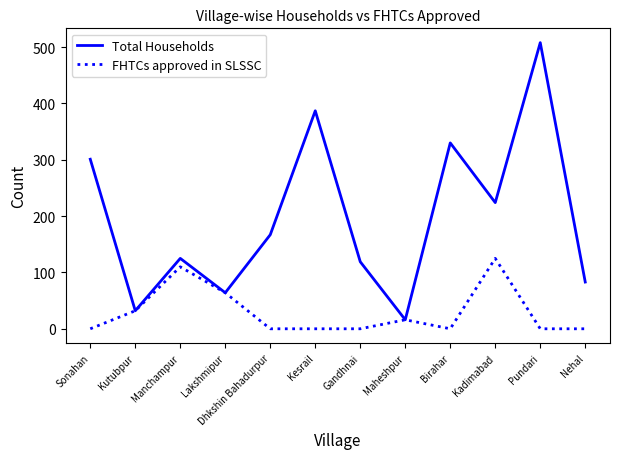

Rank the series at Kesrail from lowest to highest value.

FHTCs approved in SLSSC, Total Households